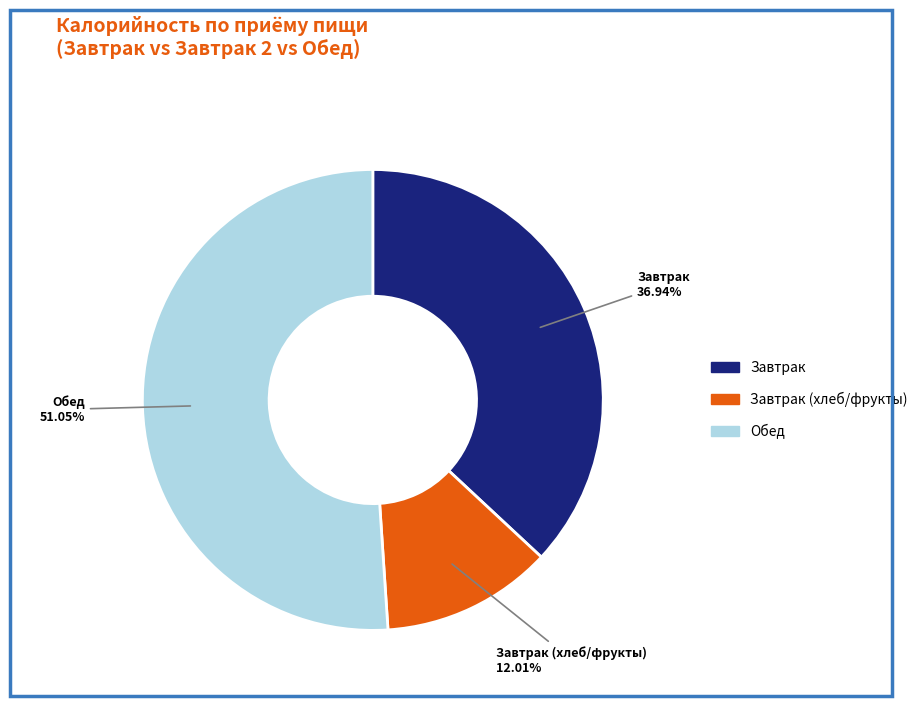

Rank the categories by value from highest to lowest.

Обед, Завтрак, Завтрак (хлеб/фрукты)